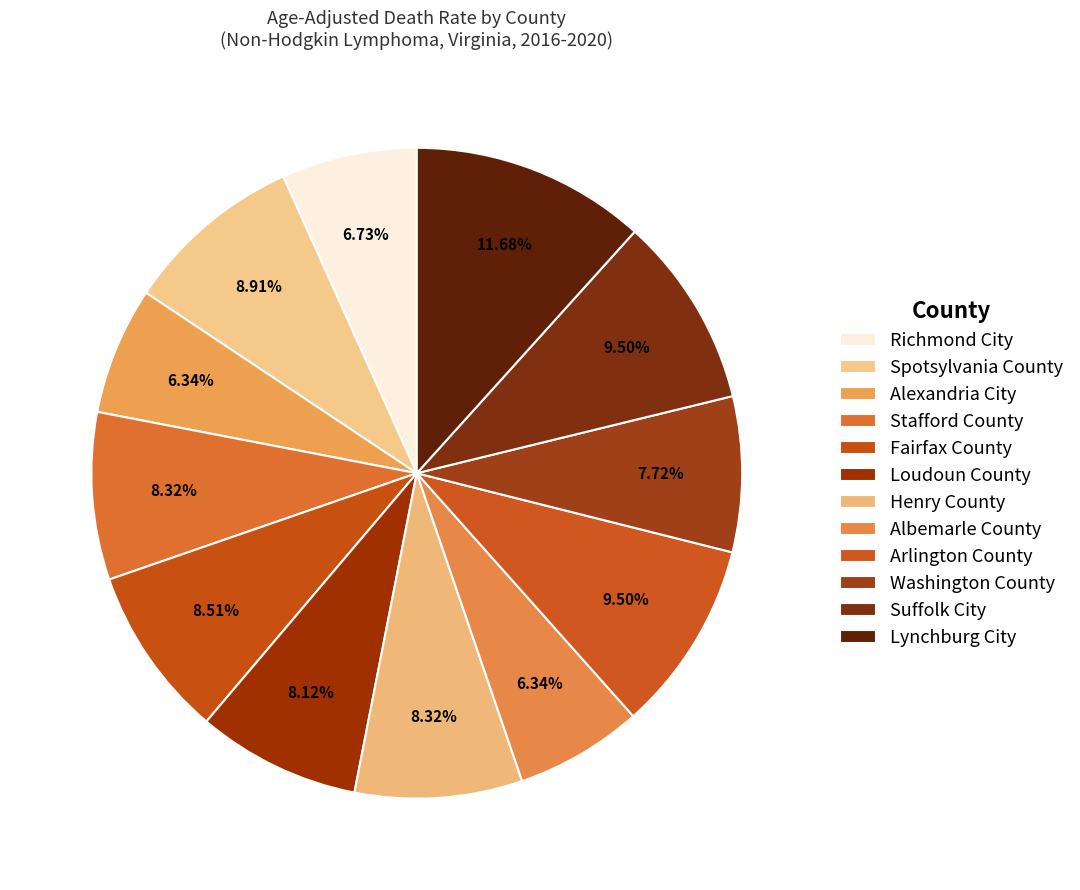

To the nearest percent, what portion does Henry County represent?

8%